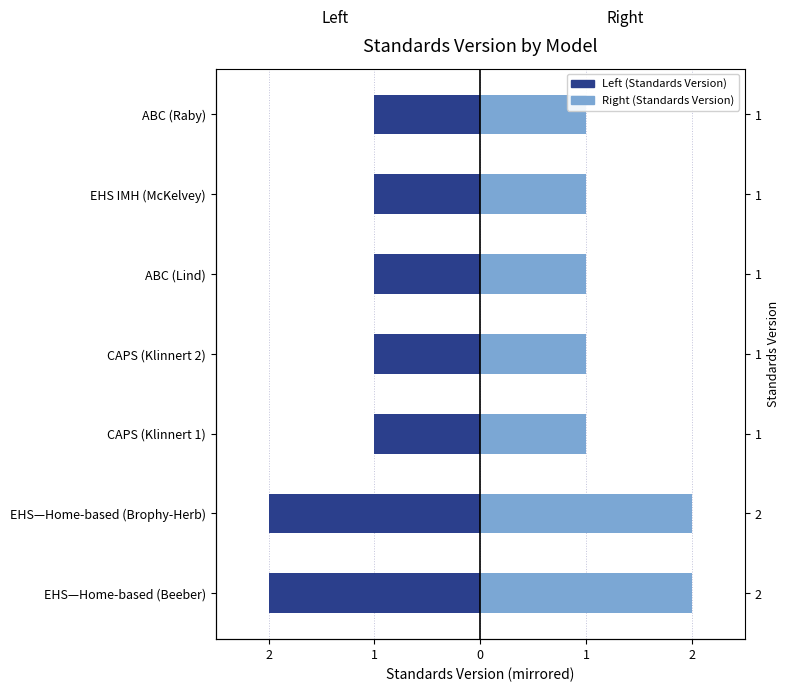

Read the Standards Version (Right) value at CAPS (Klinnert 2).

1